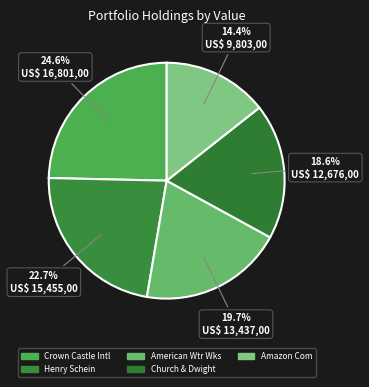

To the nearest percent, what percentage of the pie is Church & Dwight?

19%